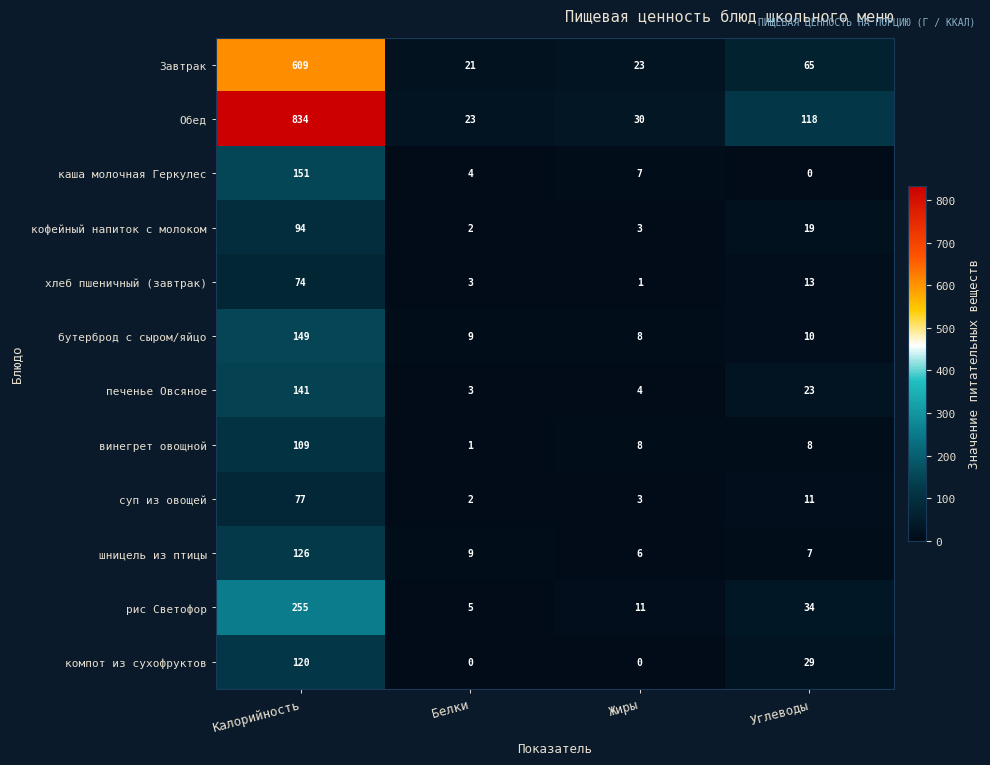

What is the maximum value shown in the chart?

834